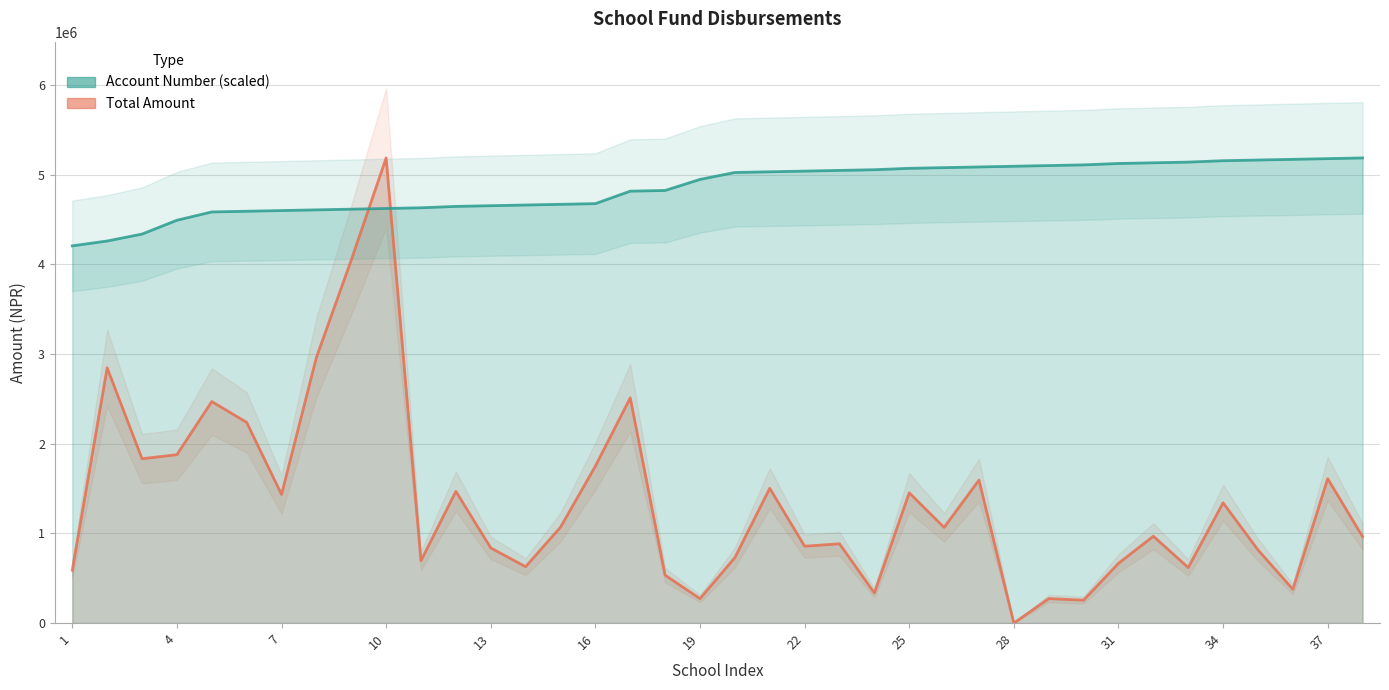

The Account Number series shows 2569215.3 at 34. True or false?

False